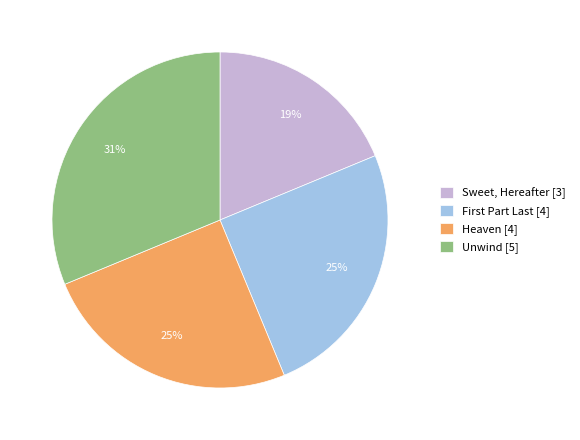

Which slice is the largest?

Unwind